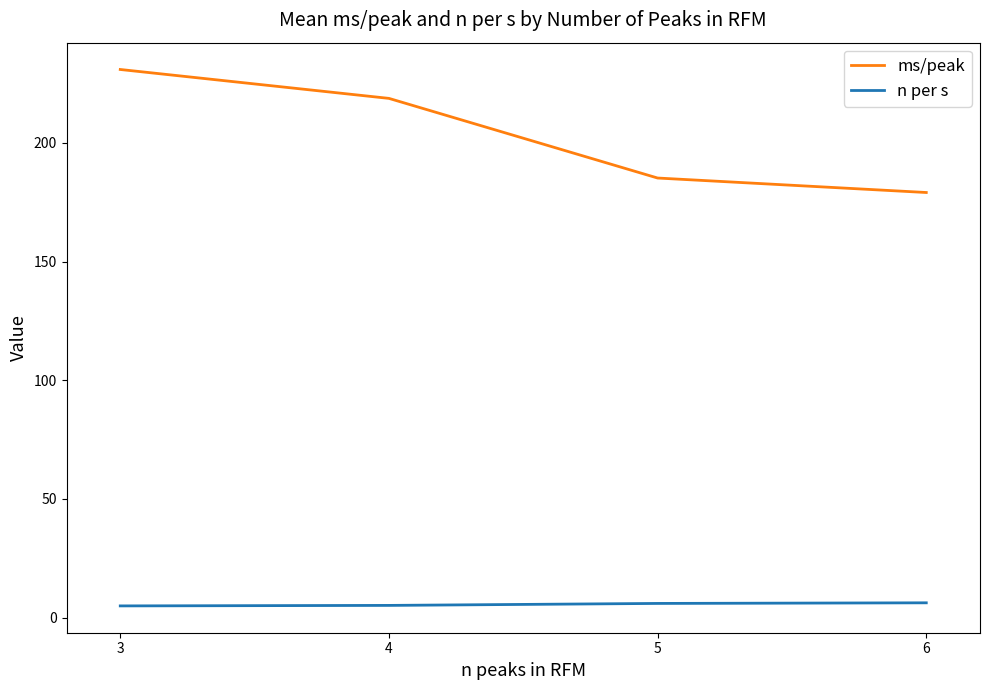

How many series are shown in this chart?

2